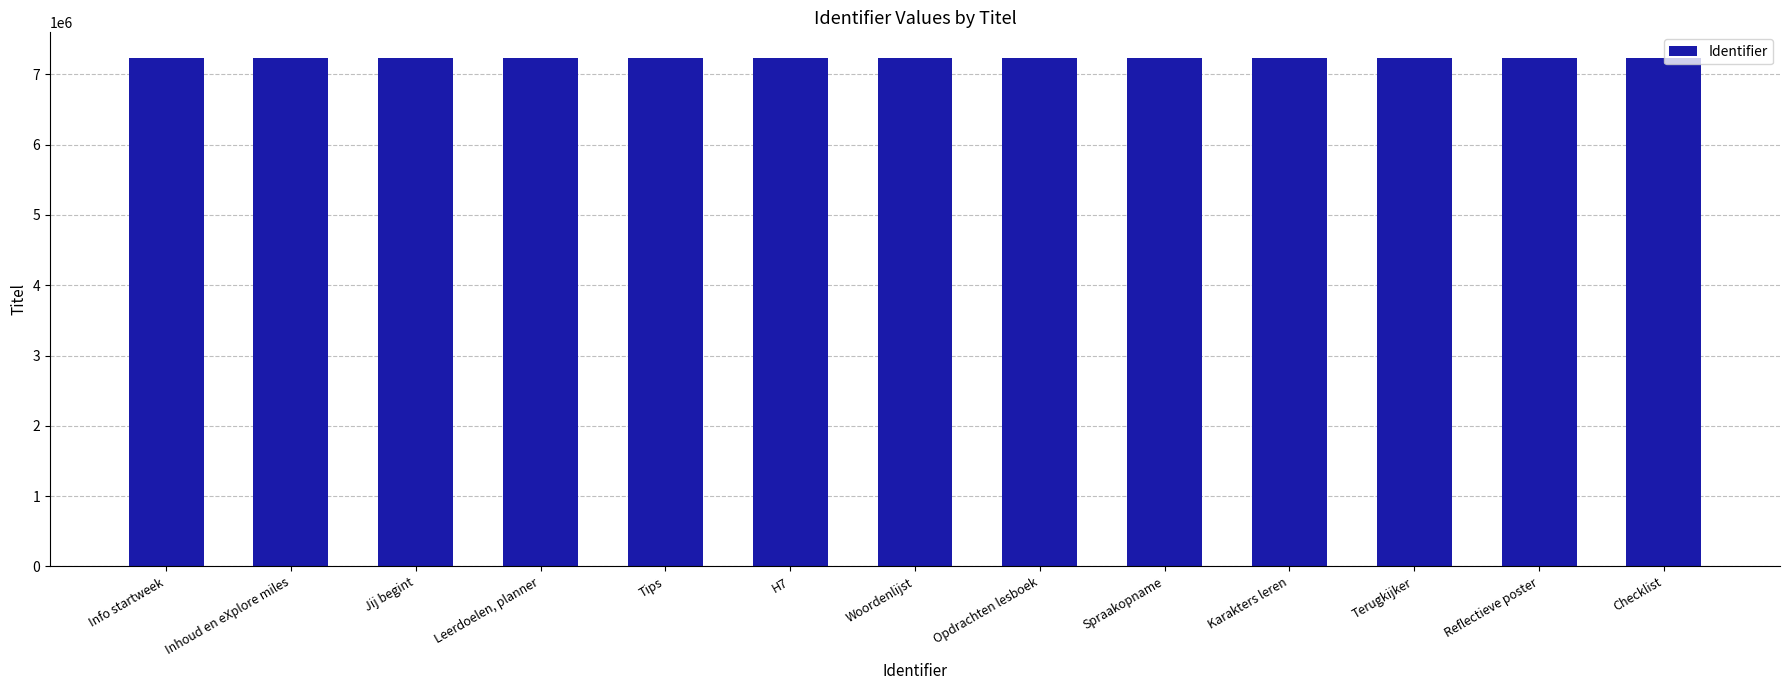

Is it true that the value at Leerdoelen, planner is 10009210?

False